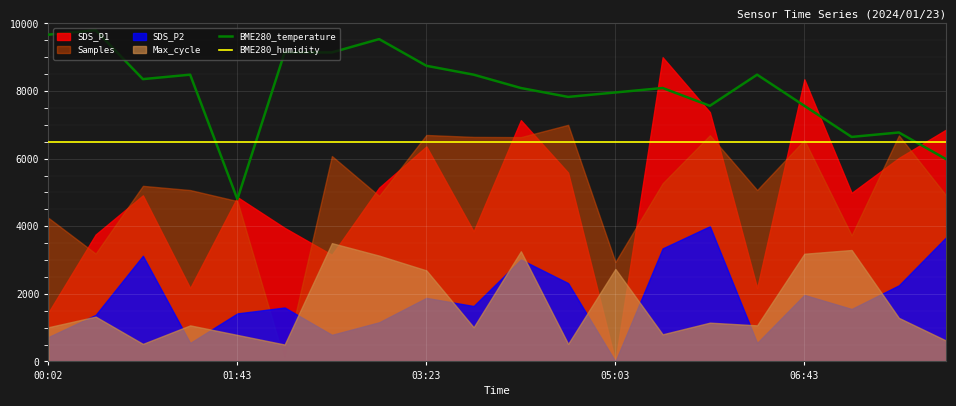

True or false: BME280_humidity and BME280_temperature cross at least once.

True